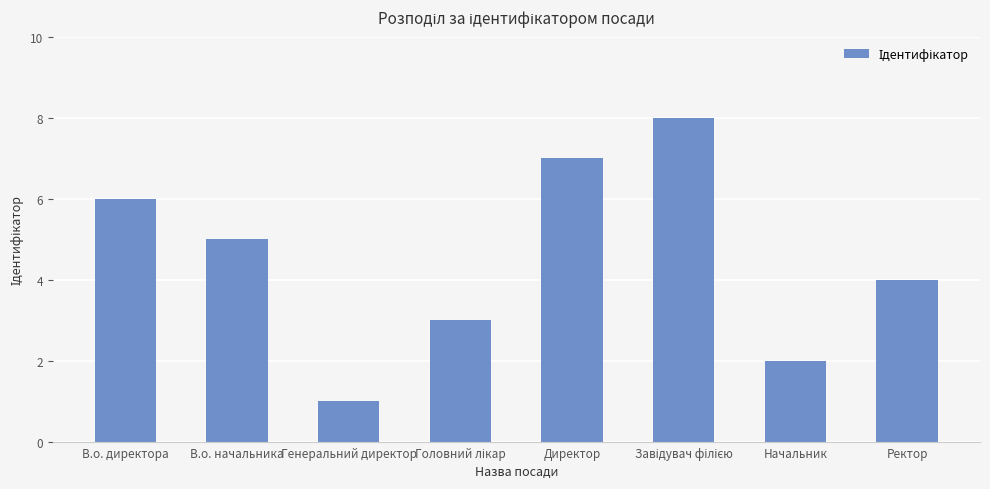

The chart shows a value of 6 at В.о. директора. True or false?

True